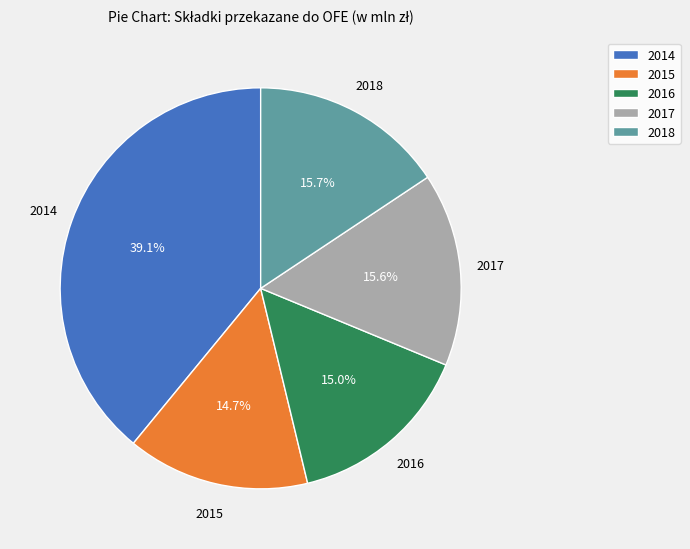

To the nearest percent, what is the combined percentage of 2017 and 2015?

30%